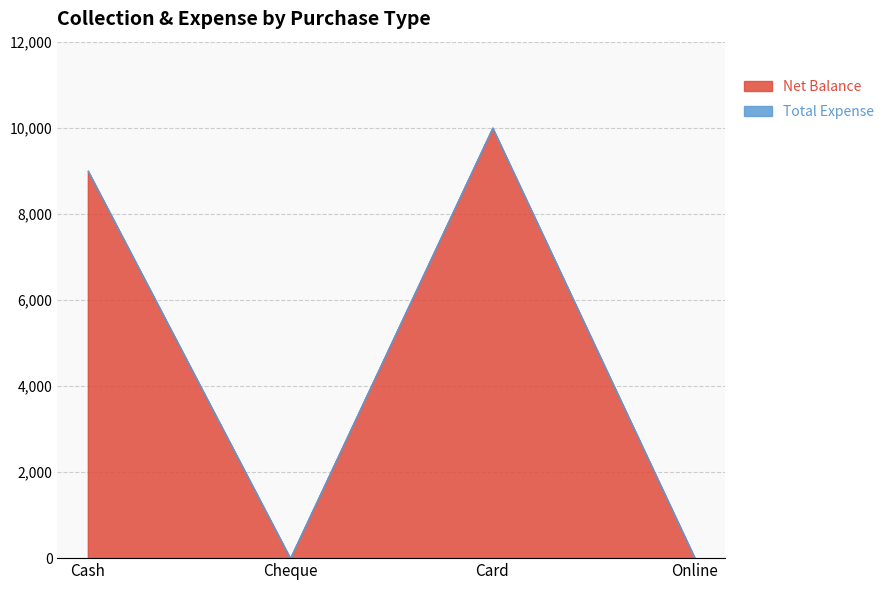

Which series has the largest total across all categories?

Net Balance